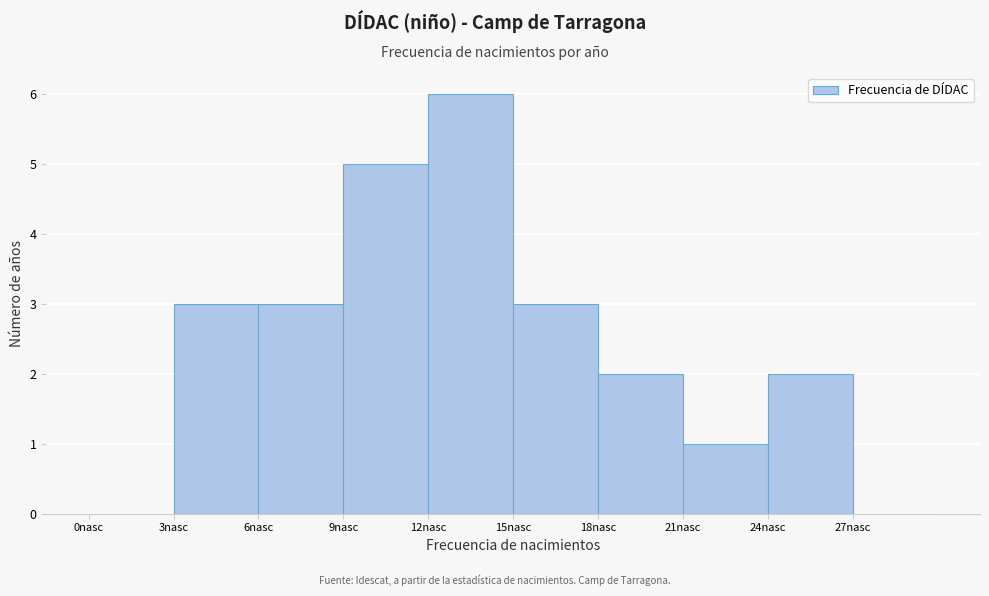

Reading left to right, transcribe this chart: for each bar, give the range it covers on the x-axis and its height. The values are not printed on the chart, so give them approximately, as read against the axis.

0 to 3: 0
3 to 6: 3
6 to 9: 3
9 to 12: 5
12 to 15: 6
15 to 18: 3
18 to 21: 2
21 to 24: 1
24 to 27: 2
27 to 30: 0